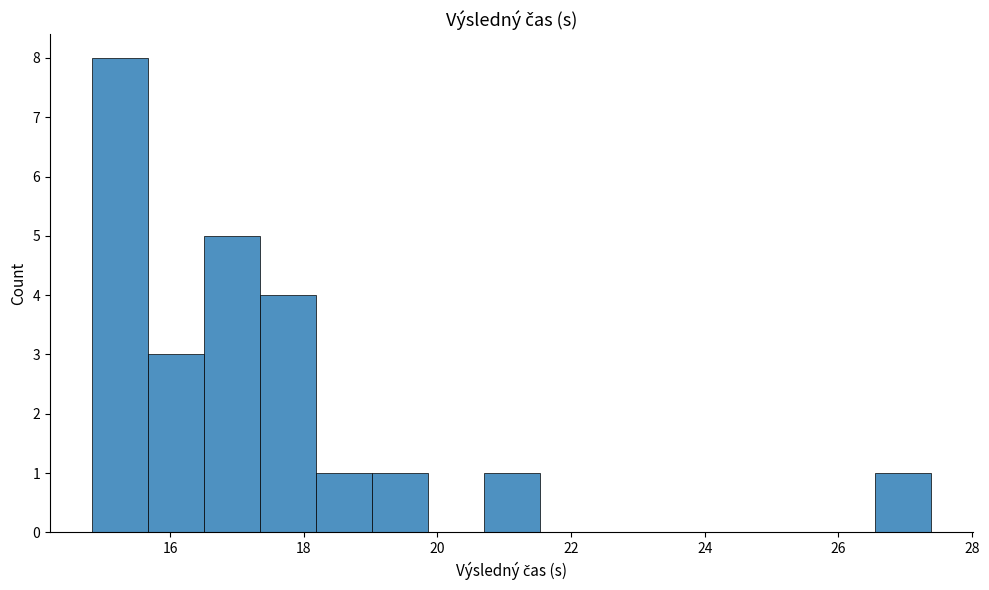

Which range on the x-axis has the tallest bar?

14.8 to 15.6